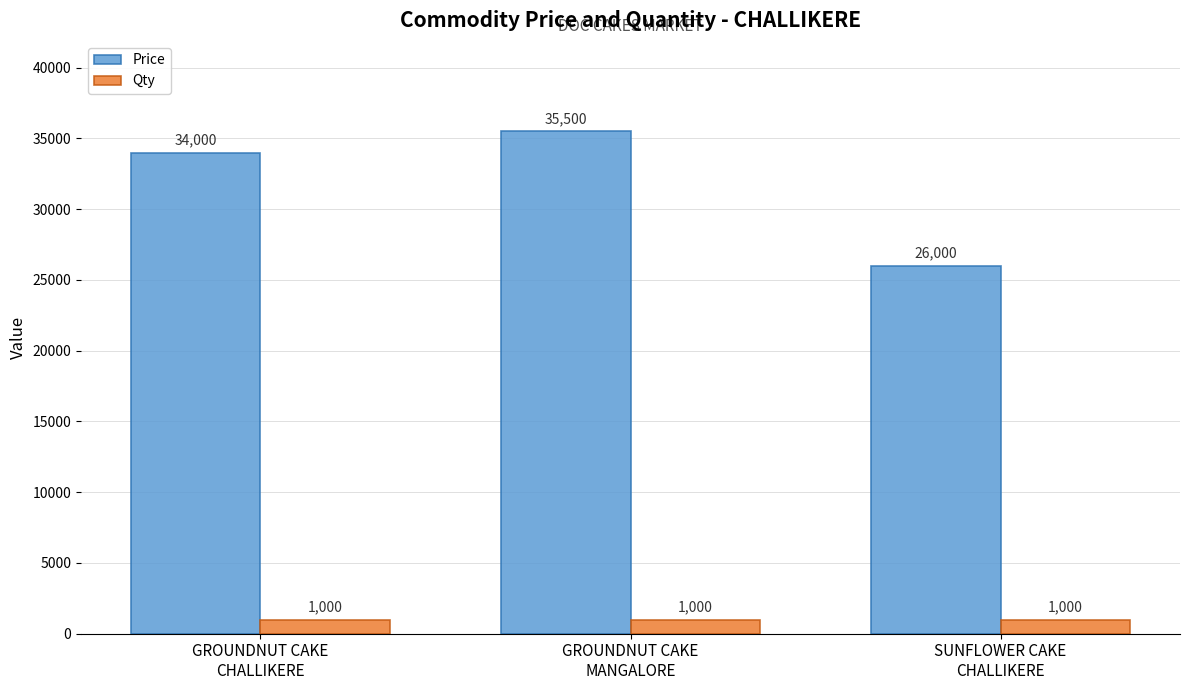

Rank the series by their maximum value, from lowest to highest.

Qty, Price